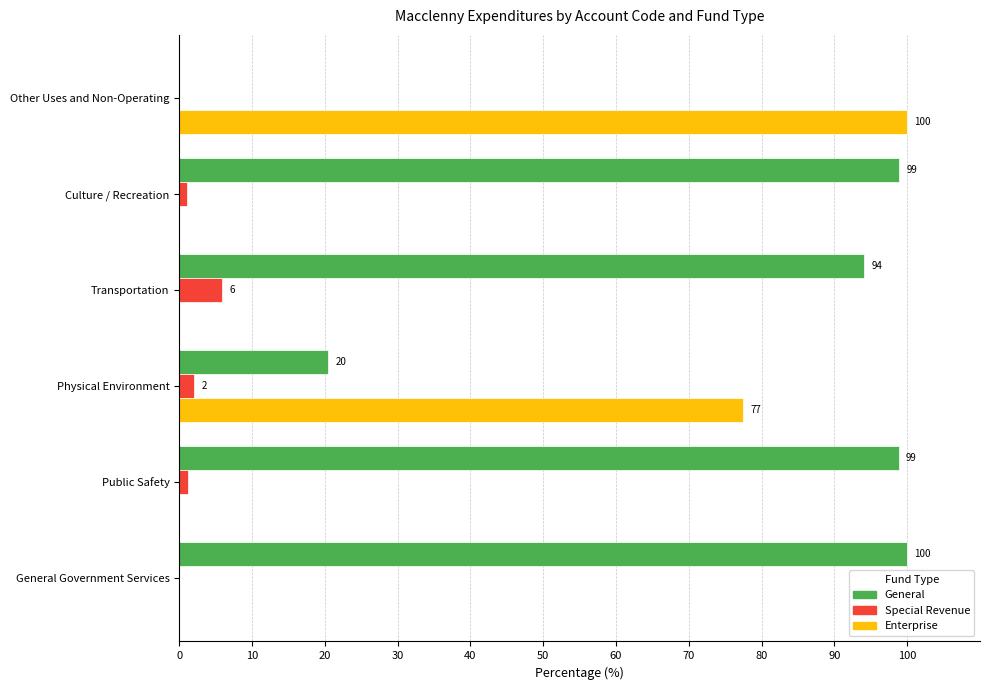

Which category has the highest value in the General series?

General Government Services